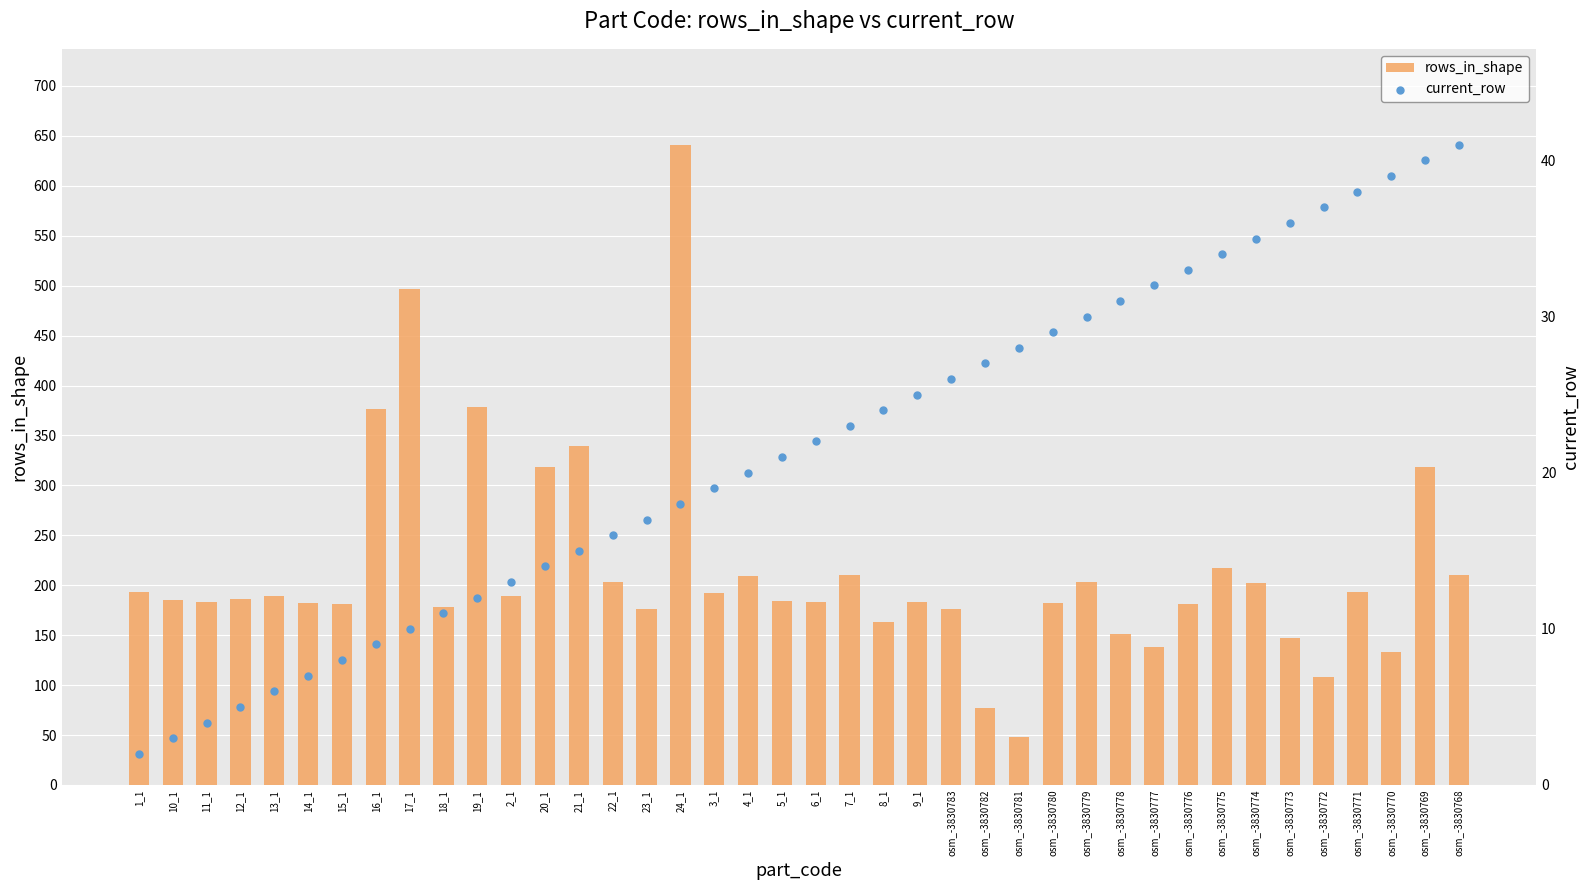

What is the total value across all series at 4_1?

229